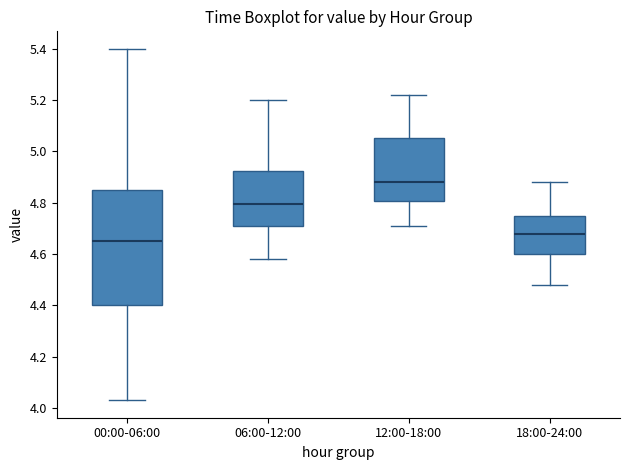

Which box's median line is the highest?

12:00-18:00